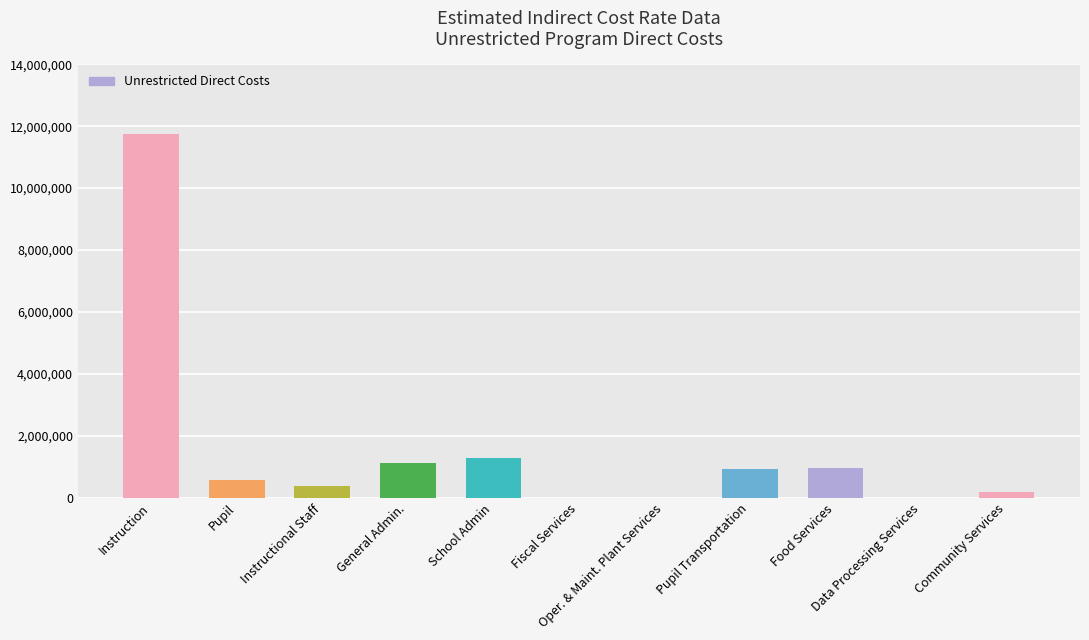

Are the bars horizontal?

No